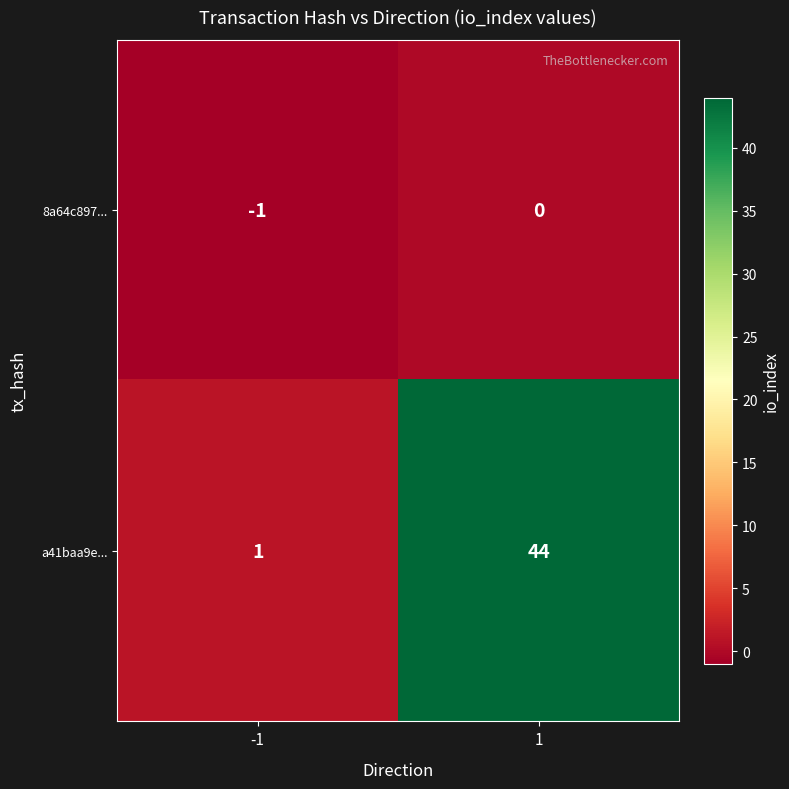

How many series are shown in this chart?

2